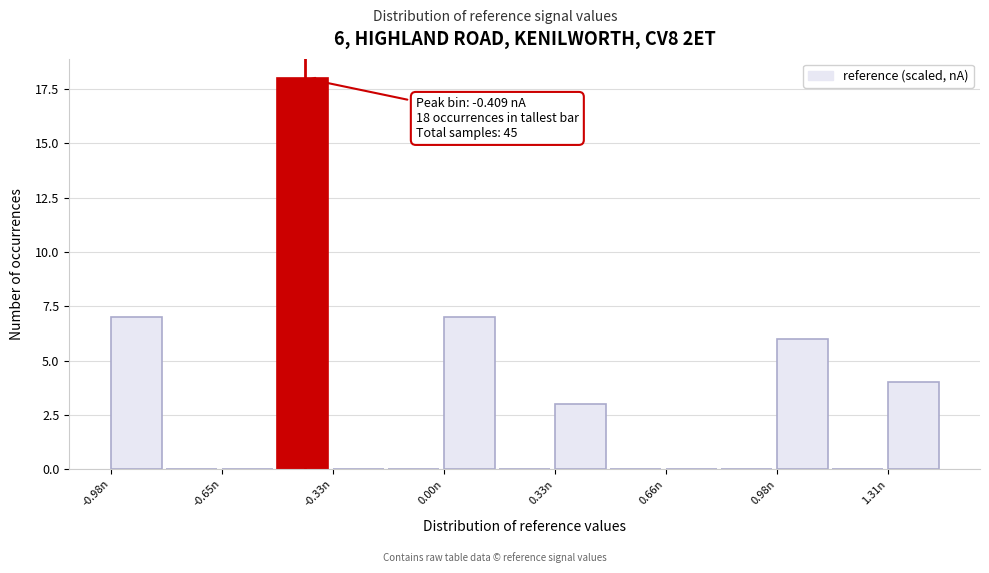

Read against the x-axis, roughly where is the centre of the tallest bar?

-0.40